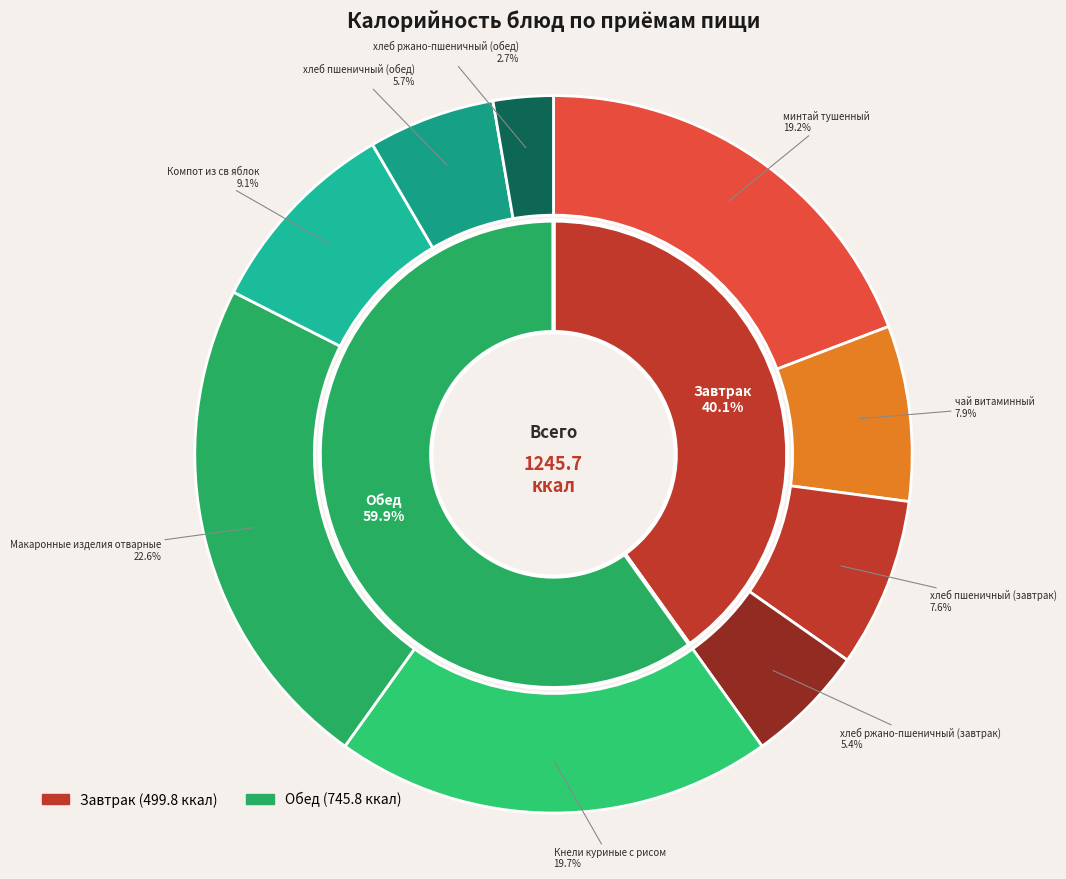

To the nearest percent, what percentage of the pie is Макаронные изделия отварные?

23%